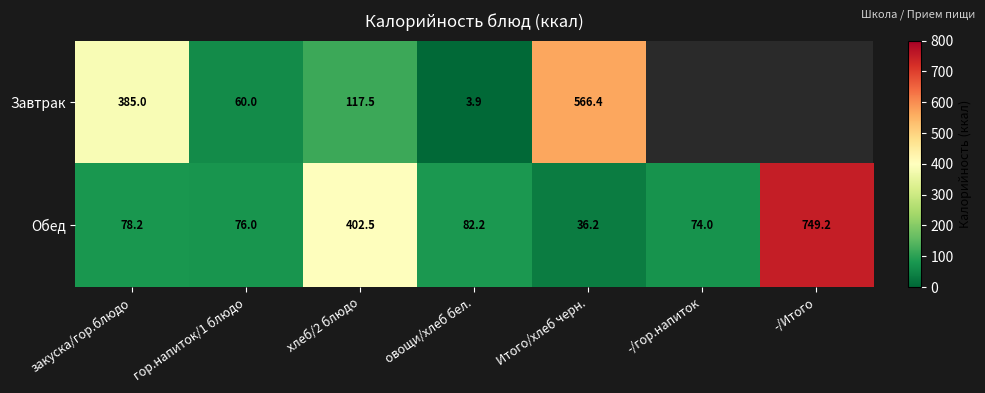

Where is Обед nearest to the value 392?

хлеб/2 блюдо